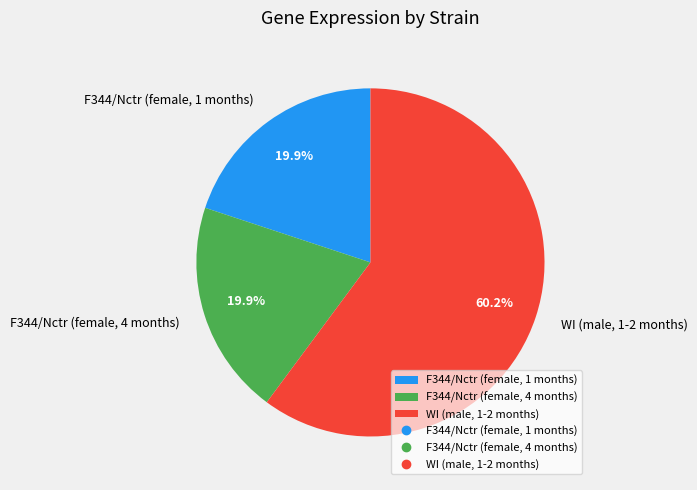

How many segments does this pie chart have?

3